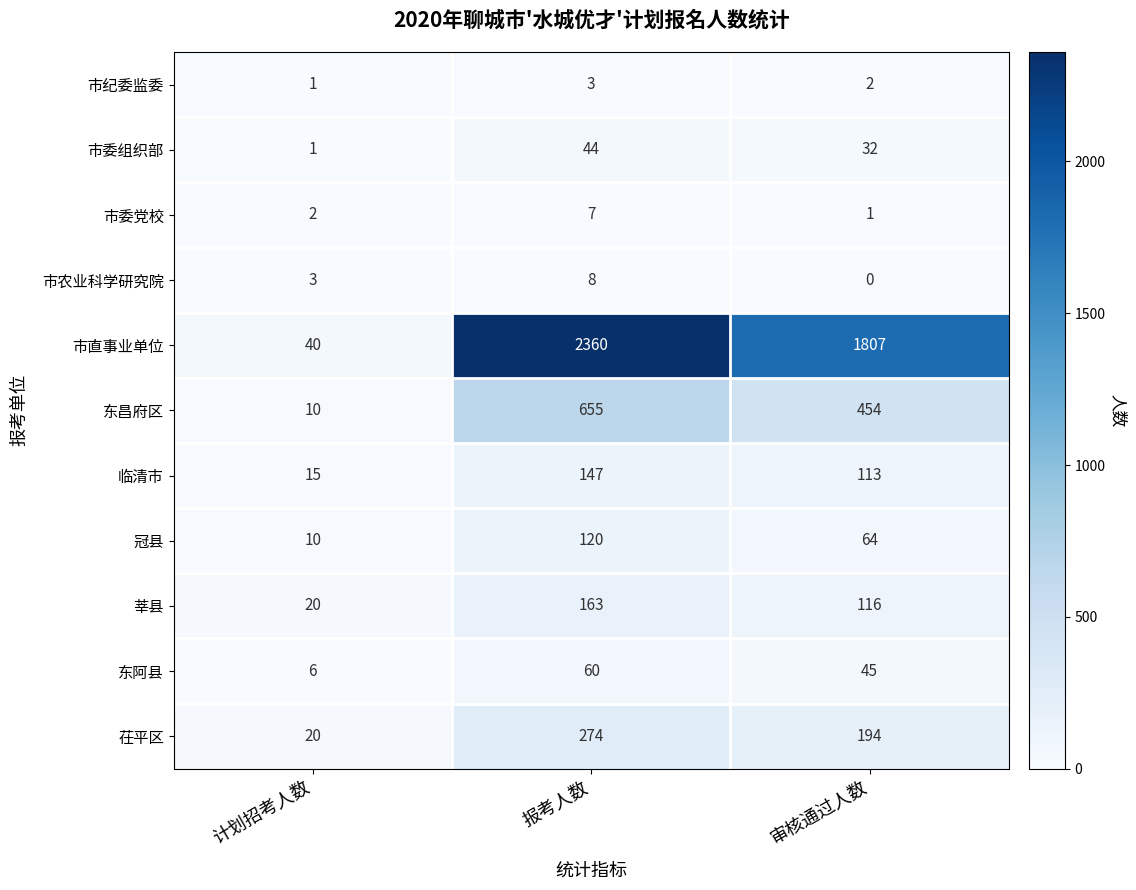

The value of 东昌府区 at 审核通过人数 is 454. True or false?

True